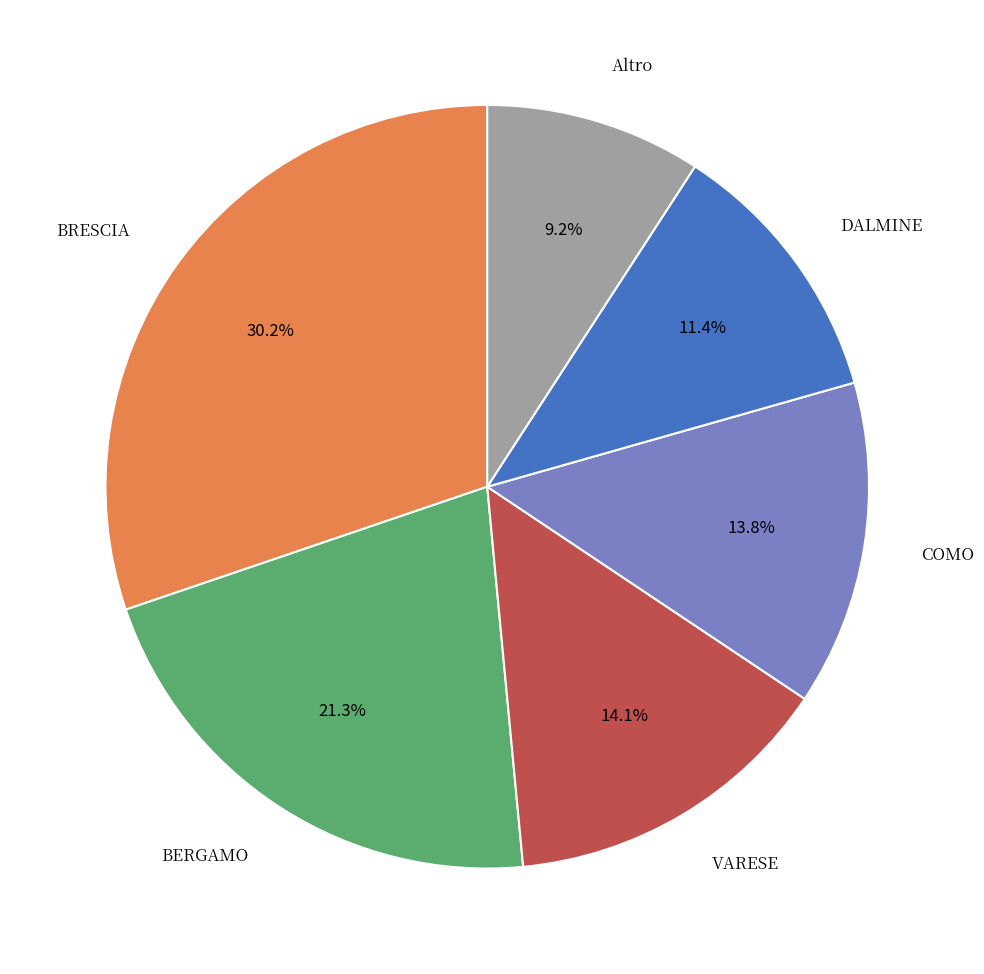

Is there a majority slice in this chart?

No